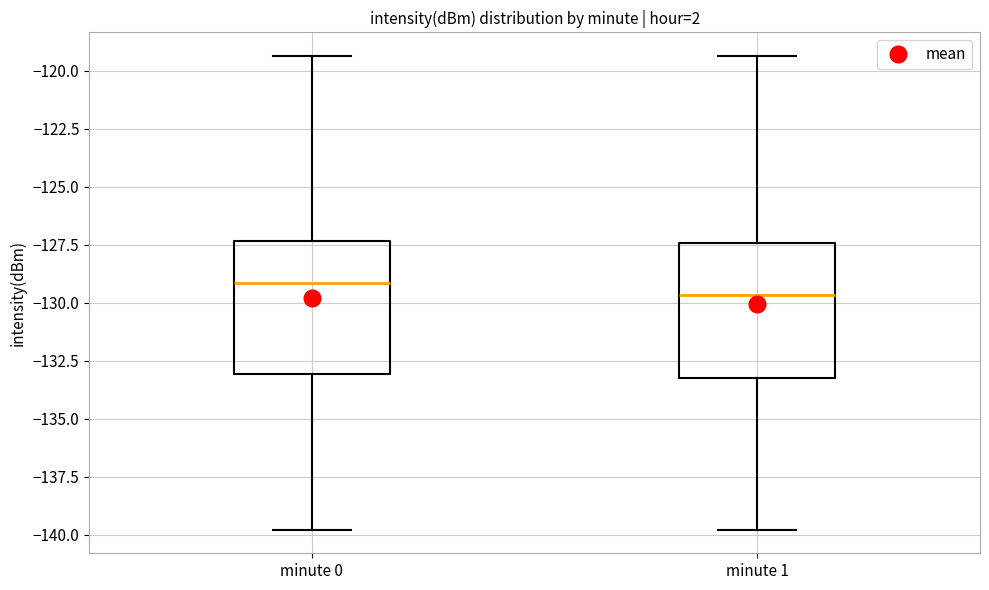

Reading left to right, read every box against the y-axis: the position of its median line, the range the box covers, and the ends of its whiskers. The values are not printed on the chart, so give them approximately, as read against the axis.

minute 0: median -129.0, box -133.0 to -127.5, whiskers -140.0 to -119.5
minute 1: median -129.5, box -133.0 to -127.5, whiskers -140.0 to -119.5